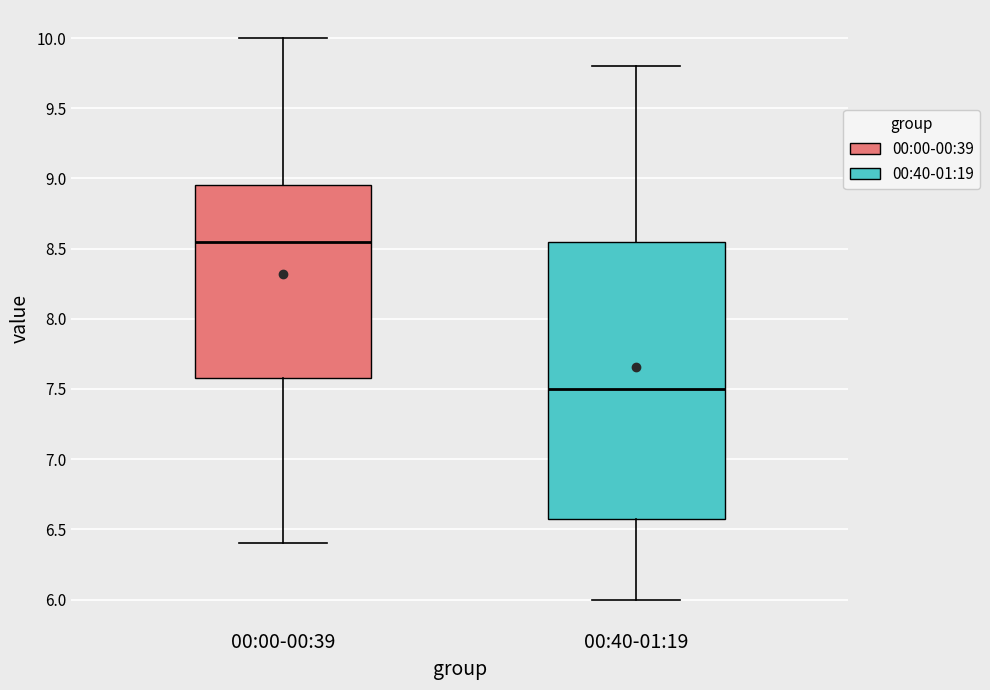

Comparing the boxes themselves (not the whiskers), which one is the tallest?

00:40-01:19